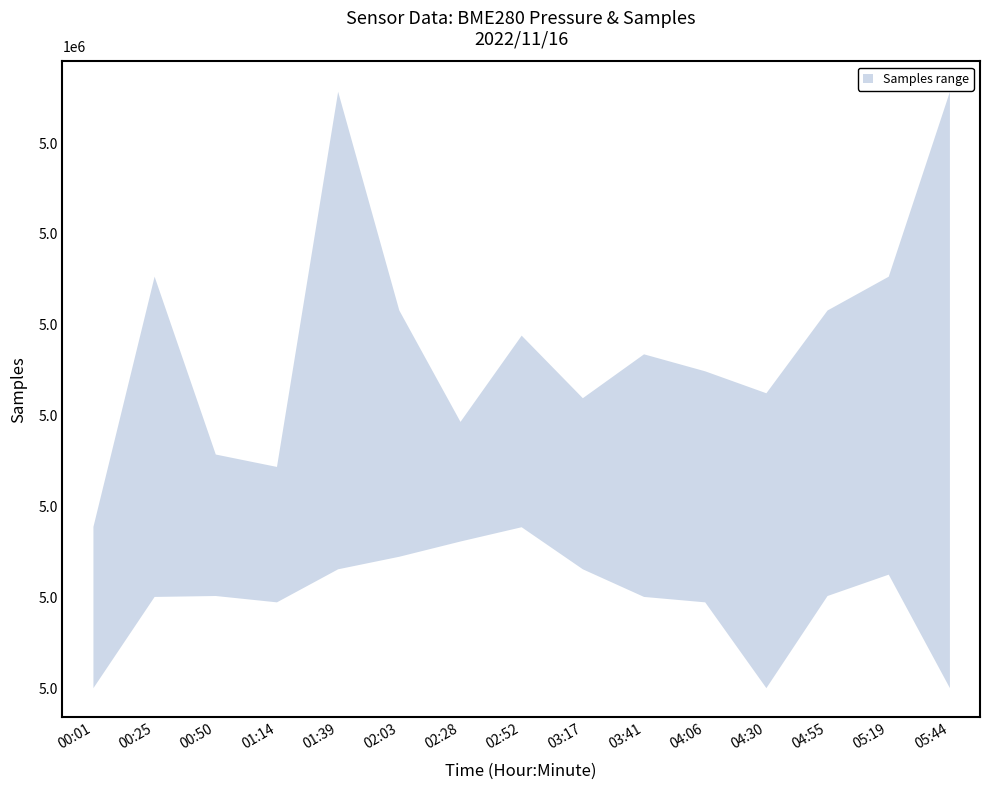

True or false: Samples_upper has a value of 7603612 at 01:39.

False